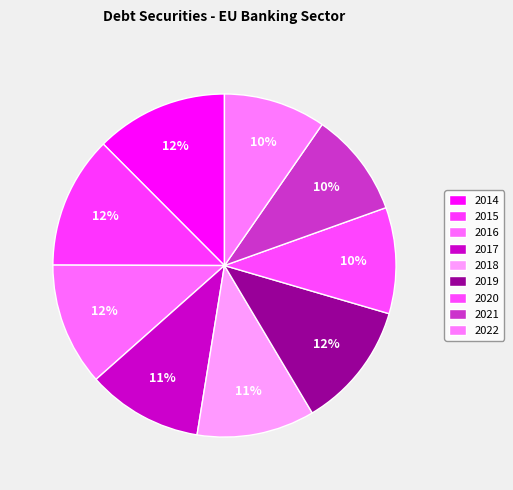

To the nearest percent, what portion does 2016 represent?

12%